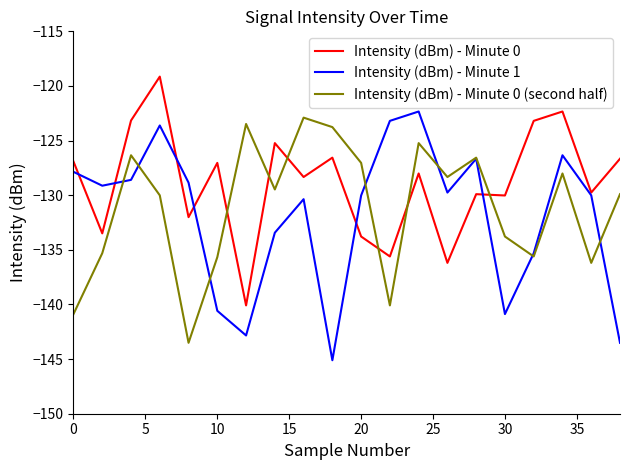

In Intensity (dBm) - Minute 0 (second half), how many points are lower than both neighbors (excluding endpoints)?

6